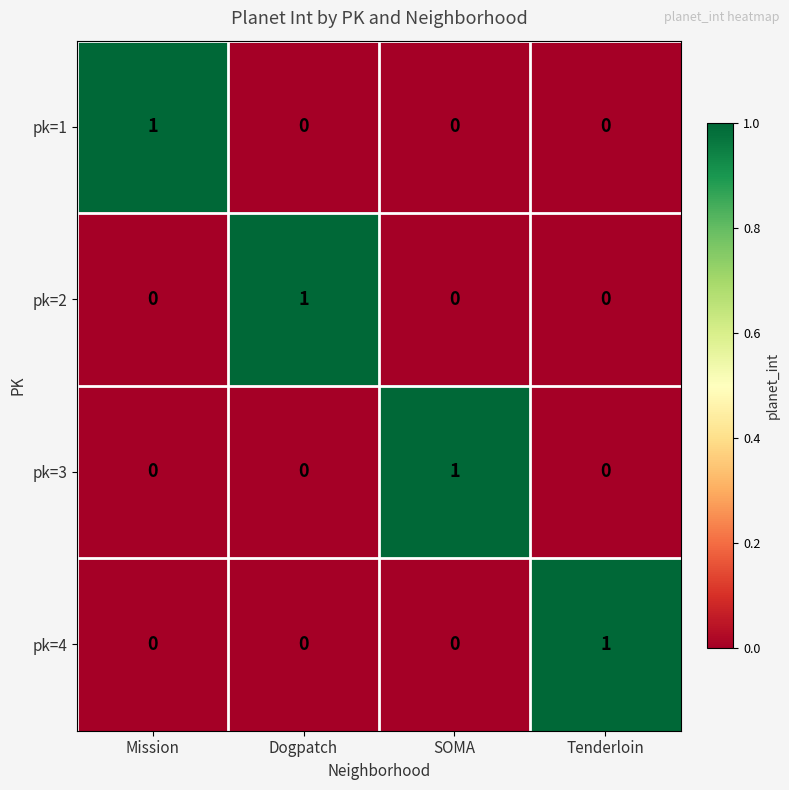

Count the number of categories in the chart.

4